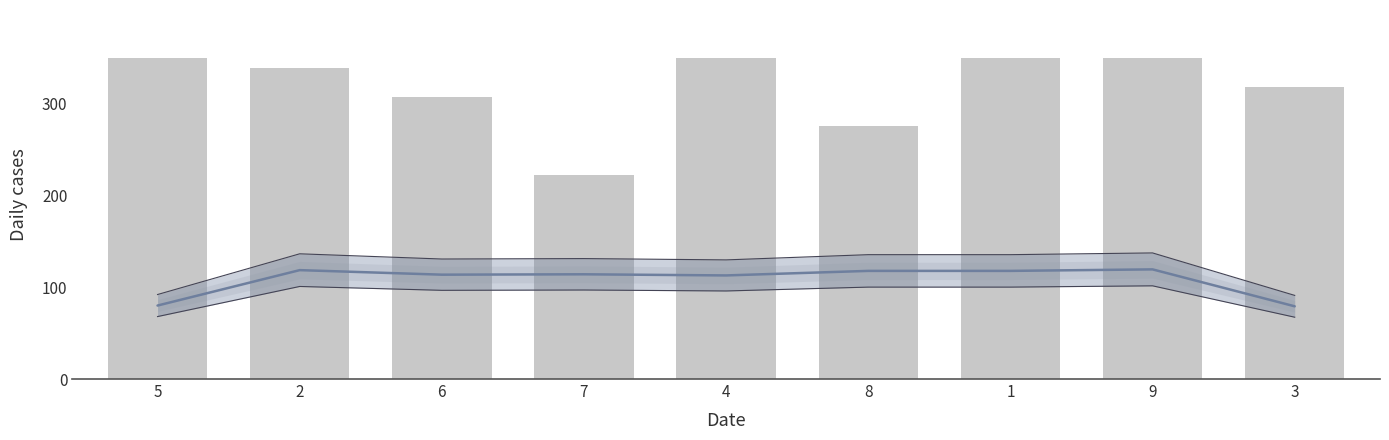

Which series changed the most between 2 and 8?

Daily cases